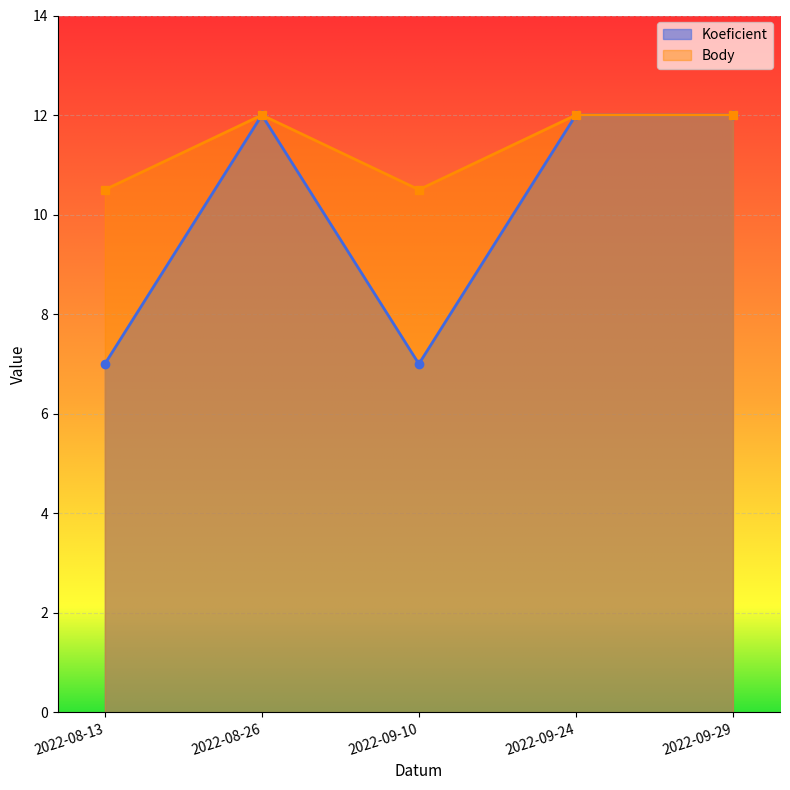

How many Koeficient values are between 7 and 12?

5